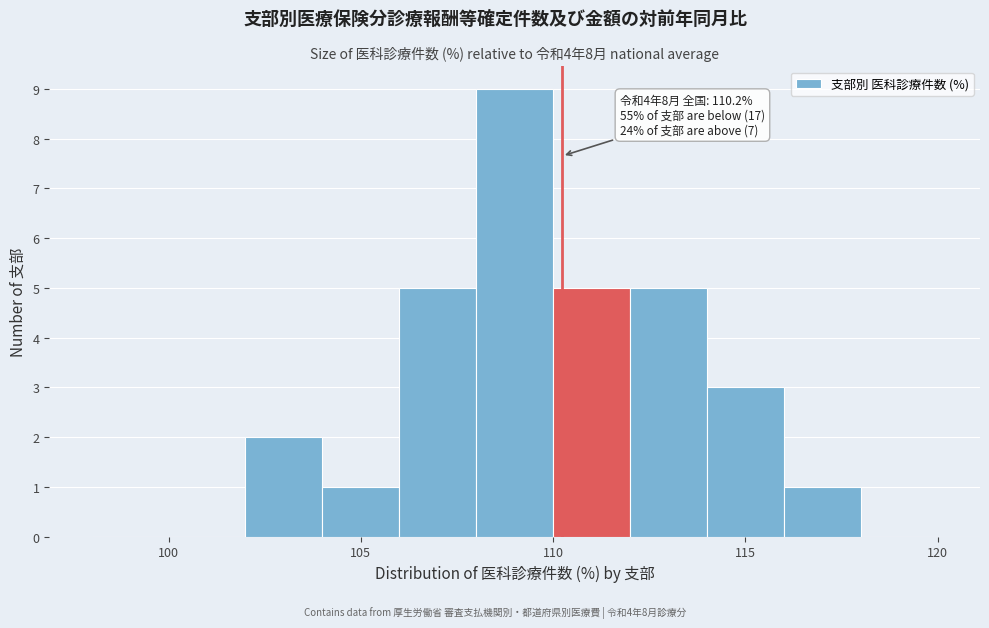

Which range on the x-axis has the tallest bar?

108 to 110